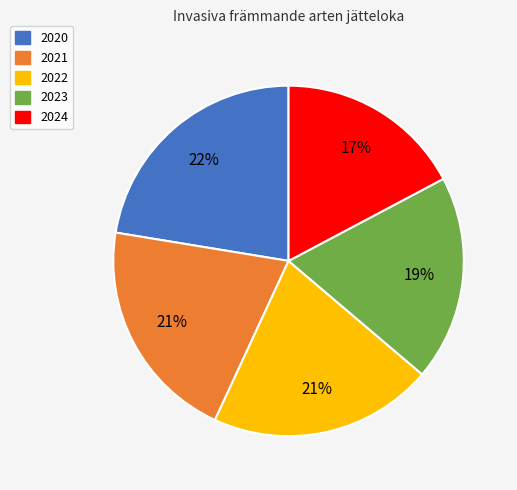

The 2021 slice represents 21% of the pie. True or false?

True